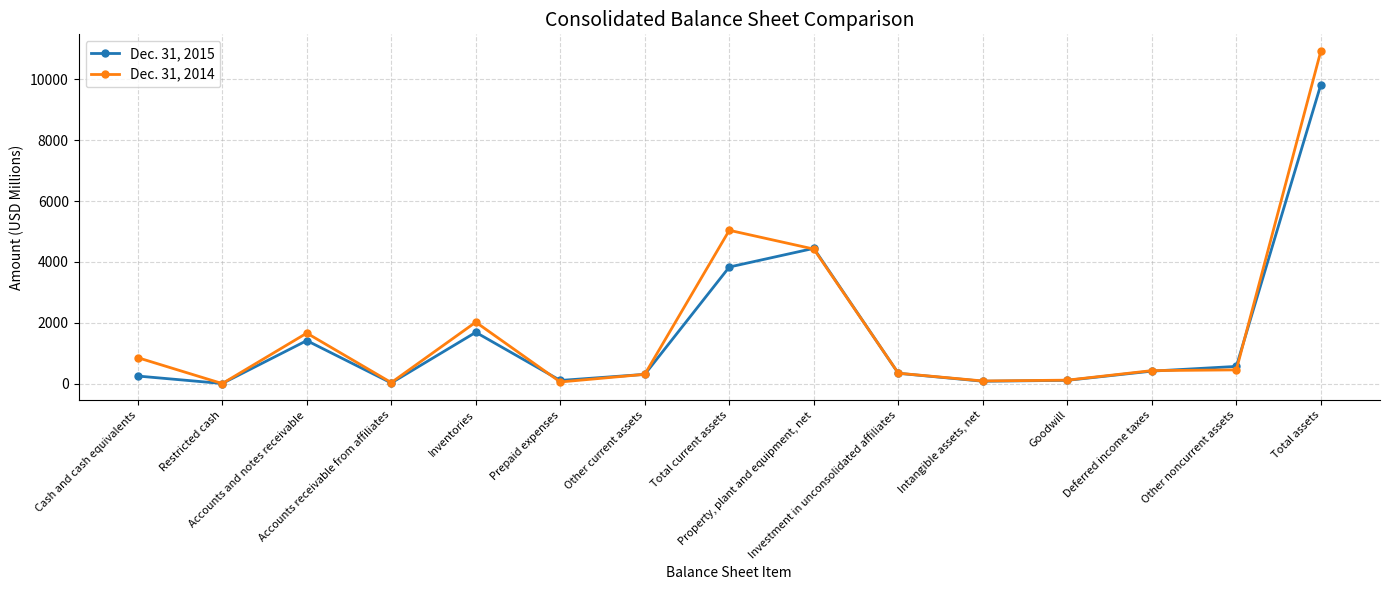

Rank the series by their average value, from lowest to highest.

Dec. 31, 2015, Dec. 31, 2014